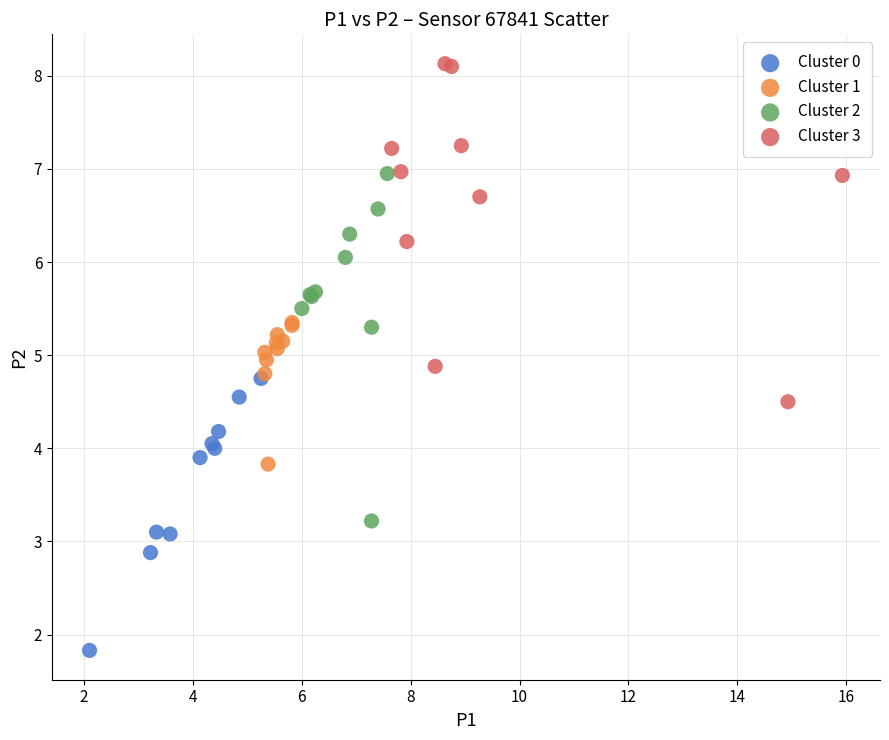

Which series contains the highest Y value?

Cluster 3